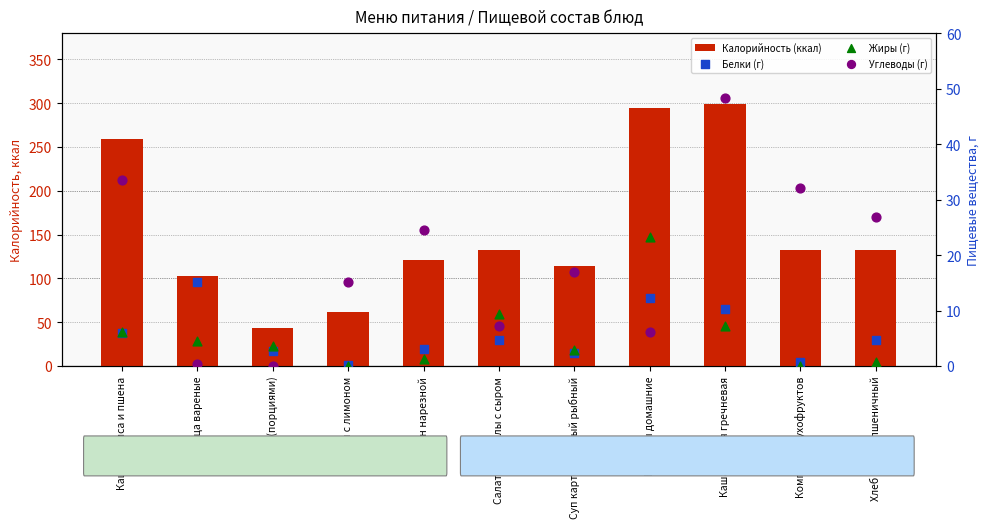

What are all the series names shown in the legend?

Калорийность (ккал), Белки (г), Жиры (г), Углеводы (г)